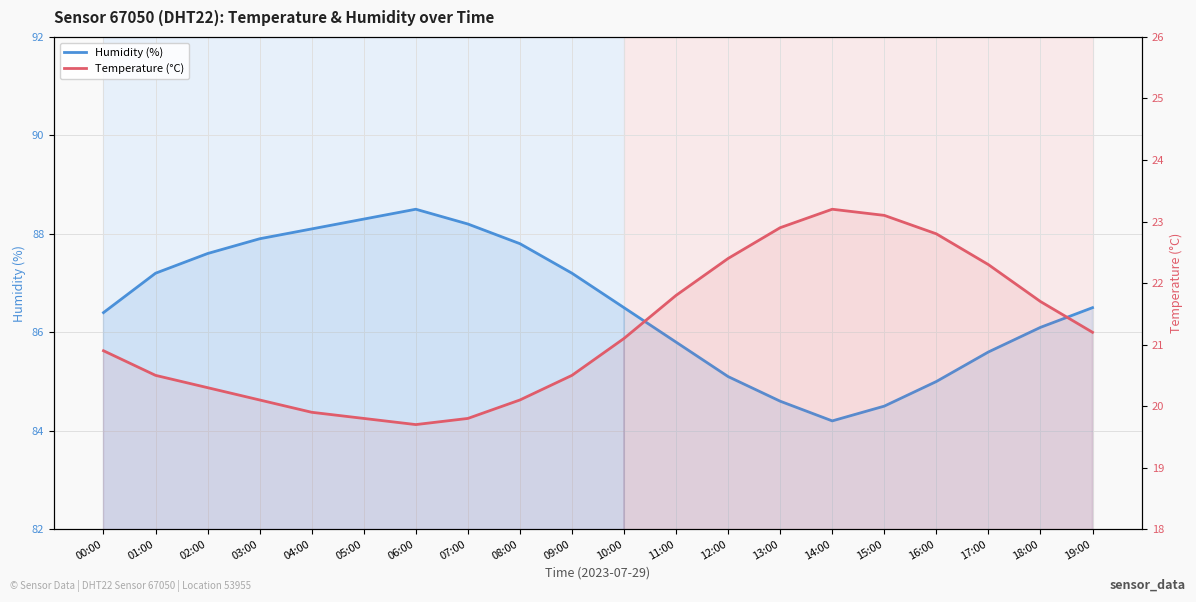

What are all the series names shown in the legend?

Humidity (%), Temperature (°C)